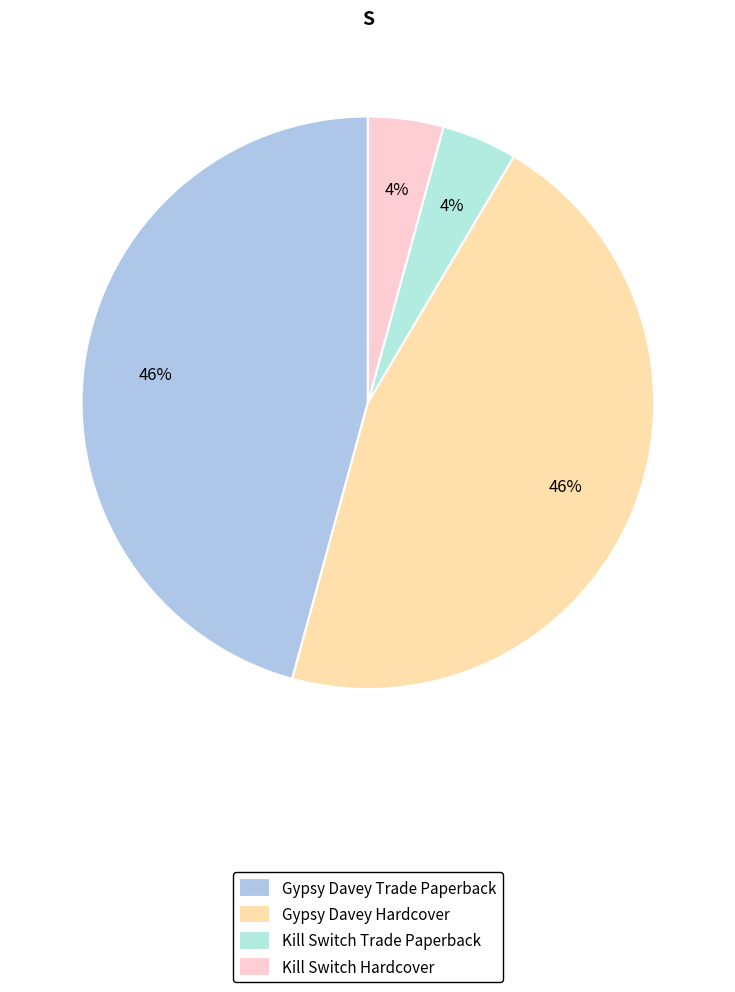

Does any single category account for the majority?

No